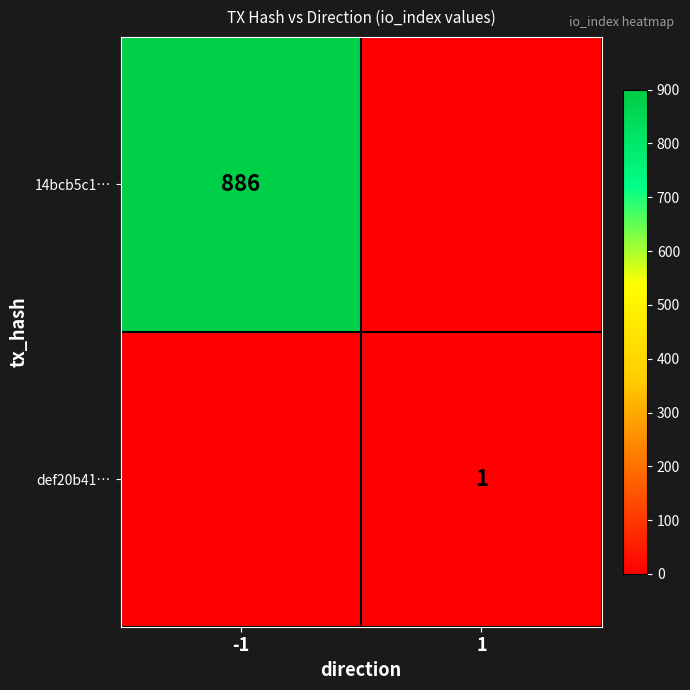

Which category has the lowest value in the 14bcb5c1… series?

1